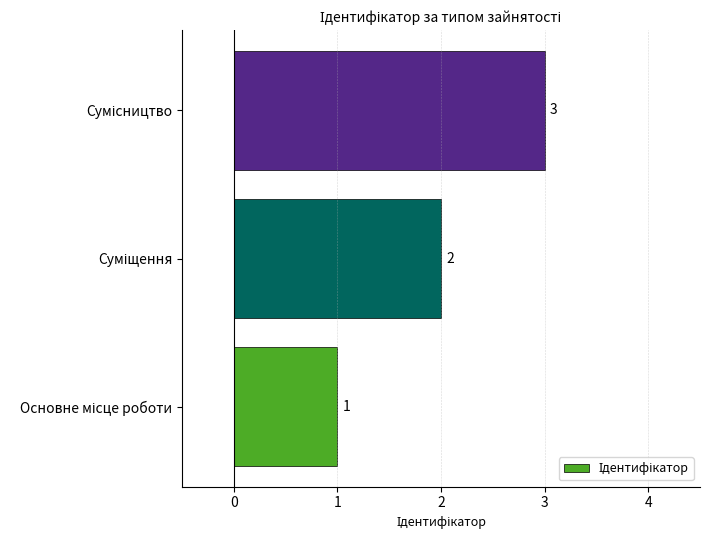

Count the values in the range 1 to 3.

3